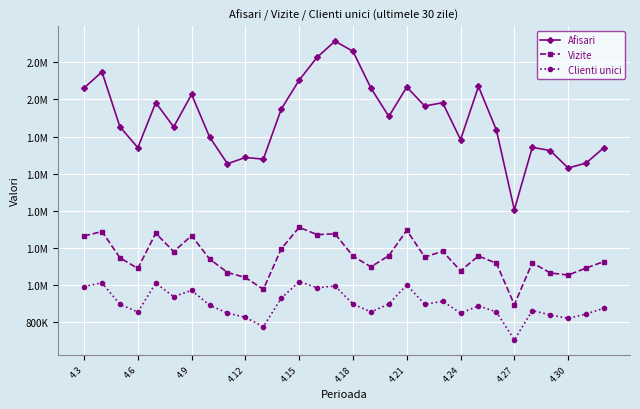

Is this an area chart (filled region under the line)?

No